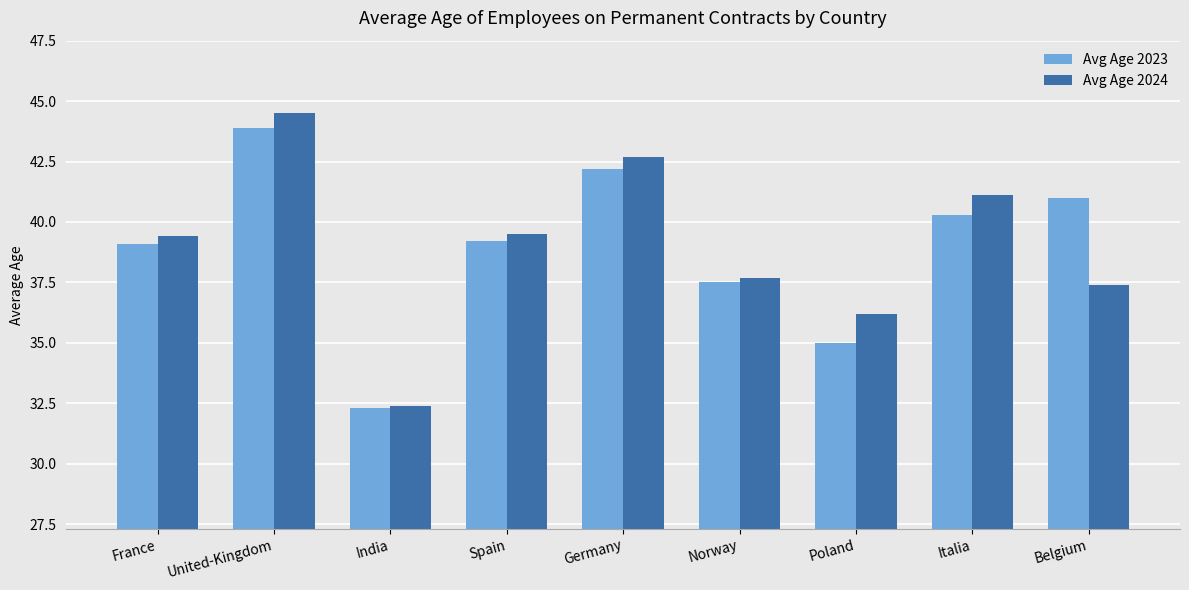

What is the sum of all Avg Age 2024 values?

350.9